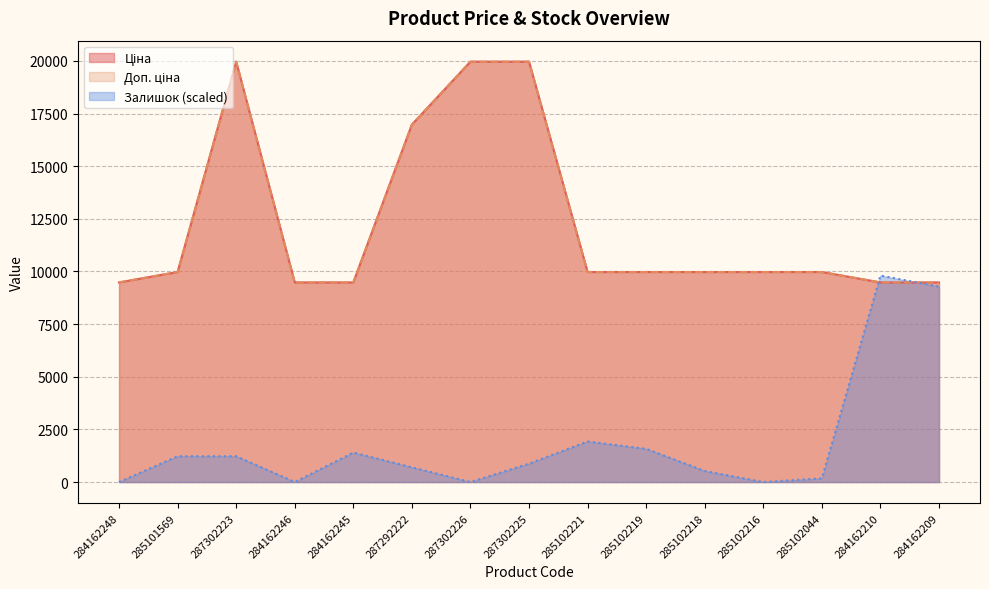

What value does the Залишок series have at 284162209?

9281.6